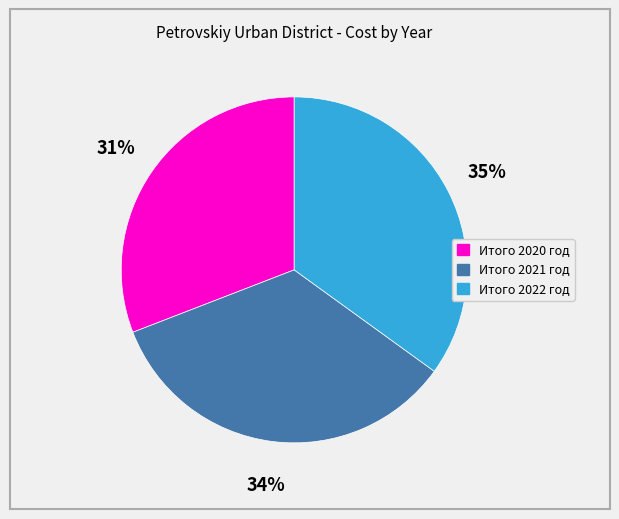

Between Итого 2021 год and Итого 2020 год, which is larger?

Итого 2021 год